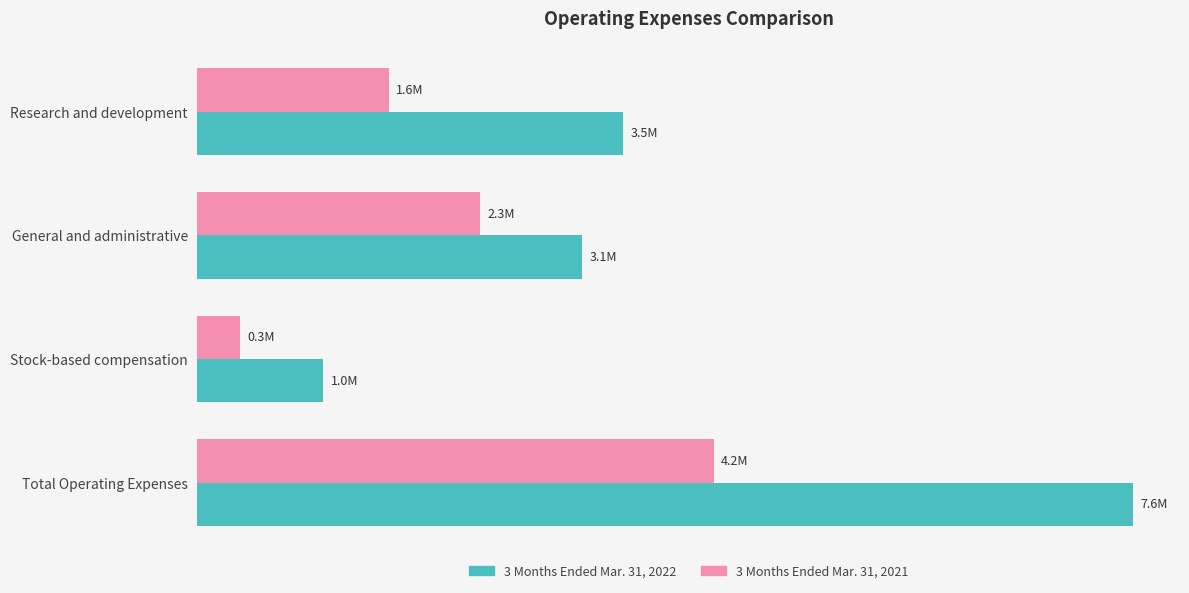

List the series in order of their peak value, highest first.

3 Months Ended Mar. 31, 2022, 3 Months Ended Mar. 31, 2021